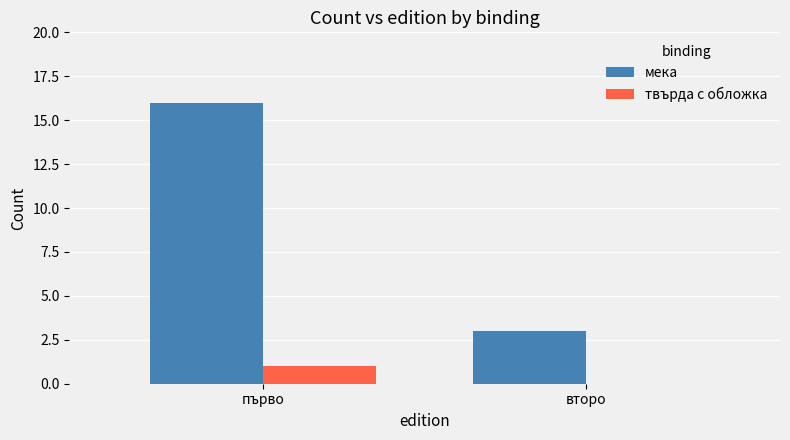

Which category has the highest value in the твърда с обложка series?

първо